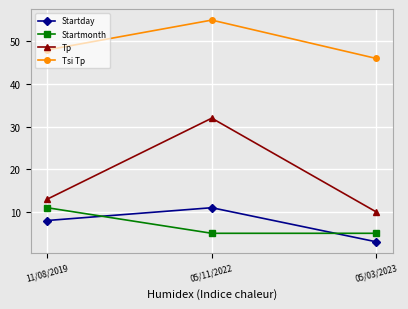

Is the value of Startday at 05/11/2022 greater than the value of Tsi Tp at 11/08/2019?

No